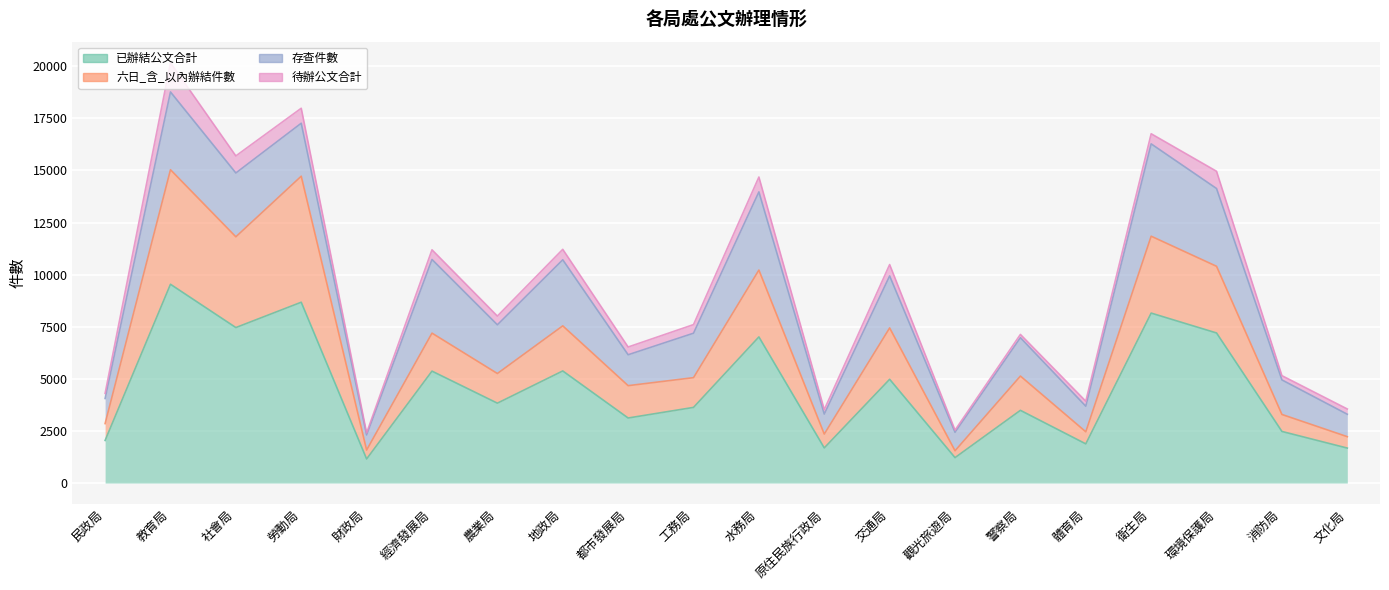

At which category is the sum across all series the highest?

教育局